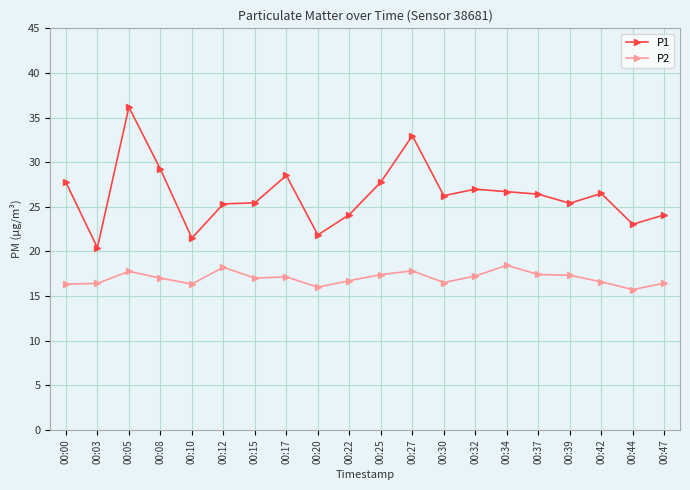

What is the difference between the P1 values at 00:32 and 00:10?

5.5